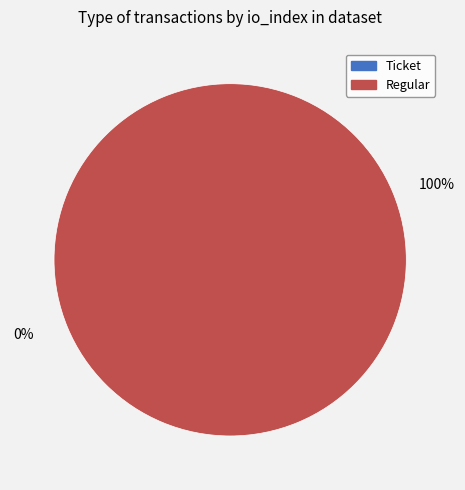

Which category accounts for the majority?

Regular